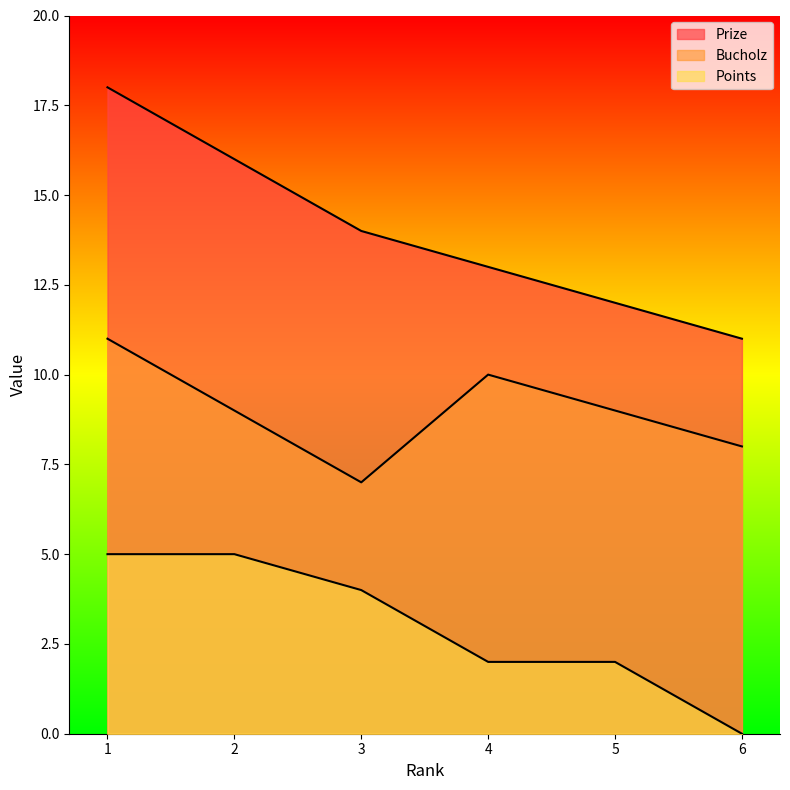

What is the sum of all Prize values?

84